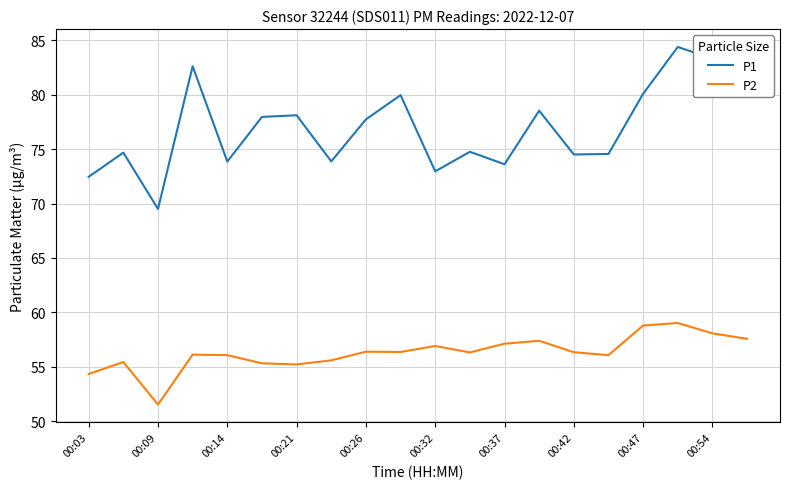

What is the difference between the maximum and minimum values in the P2 series?

7.5